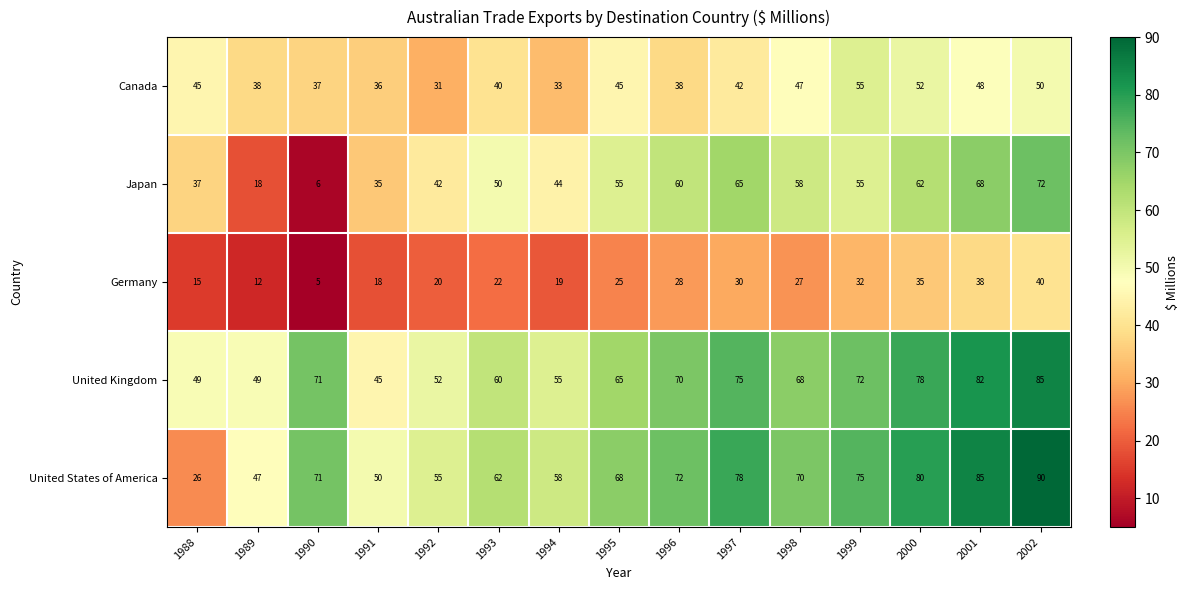

What is the total value across all series at 2001?

321